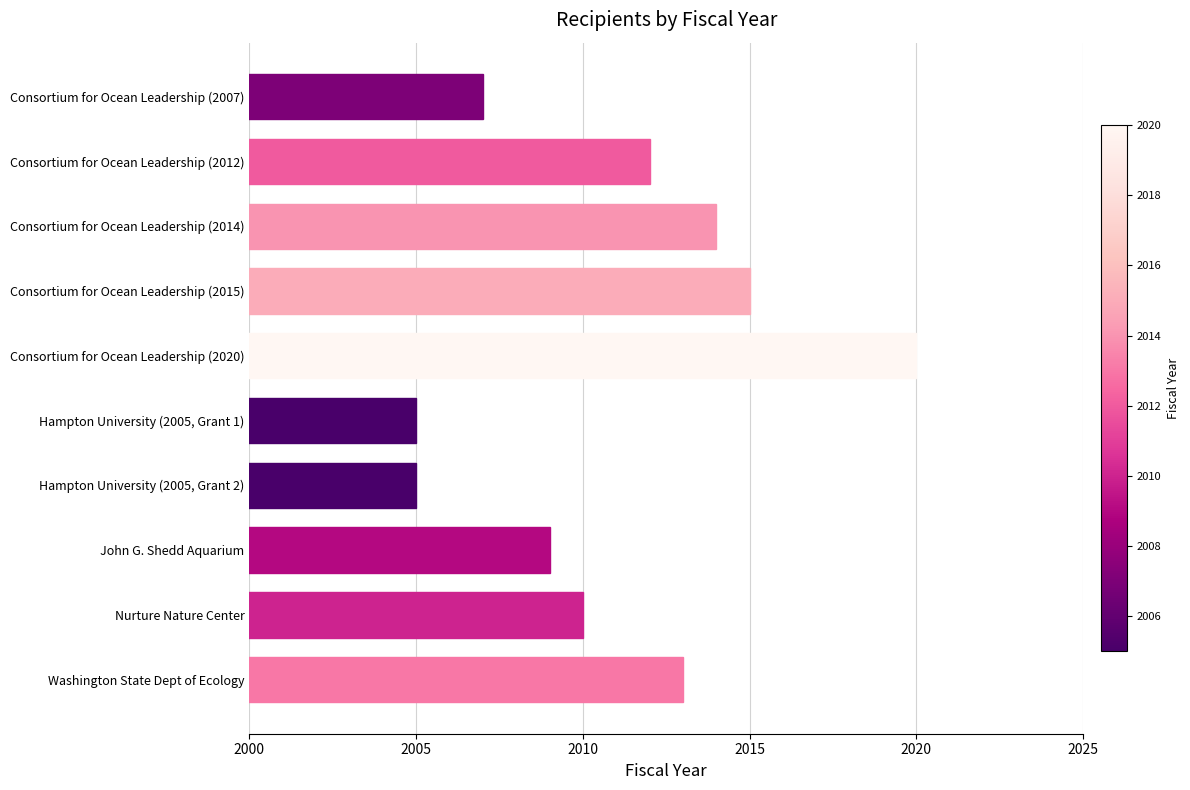

The chart shows a value of 2005 at Hampton University (2005, Grant 1). True or false?

True